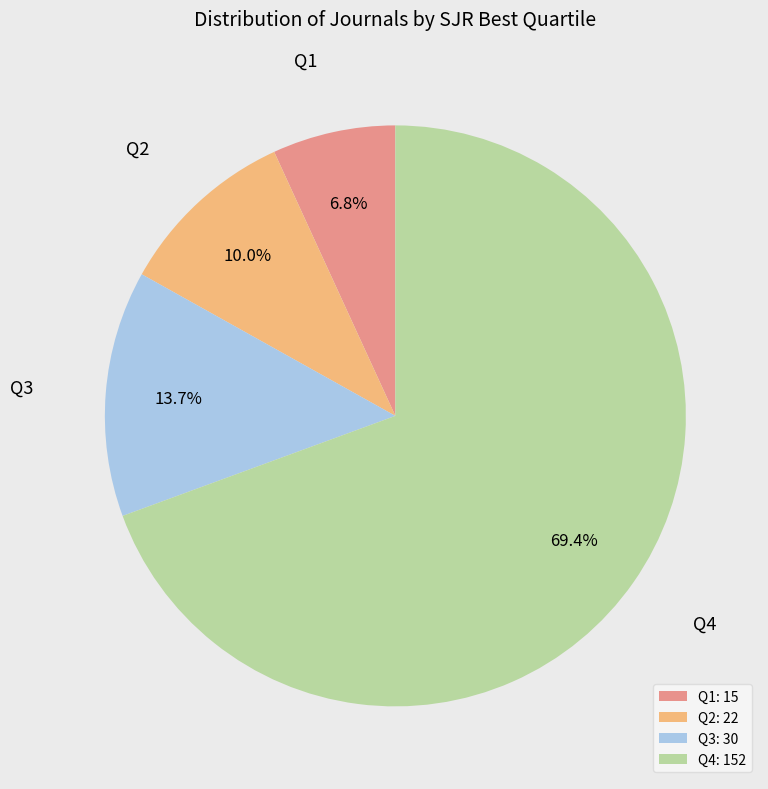

Rank the categories by value from lowest to highest.

Q1, Q2, Q3, Q4